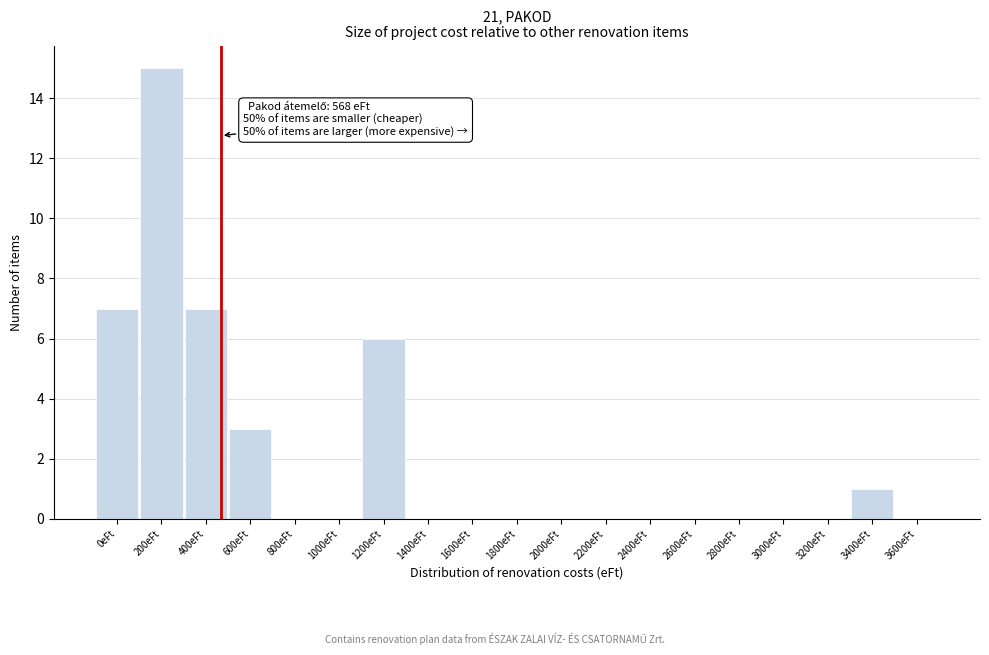

Reading right to left, extract all data points from this chart.

3600eFt=0	3400eFt=1	3200eFt=0	3000eFt=0	2800eFt=0	2600eFt=0	2400eFt=0	2200eFt=0	2000eFt=0	1800eFt=0	1600eFt=0	1400eFt=0	1200eFt=6	1000eFt=0	800eFt=0	600eFt=3	400eFt=7	200eFt=15	0eFt=7